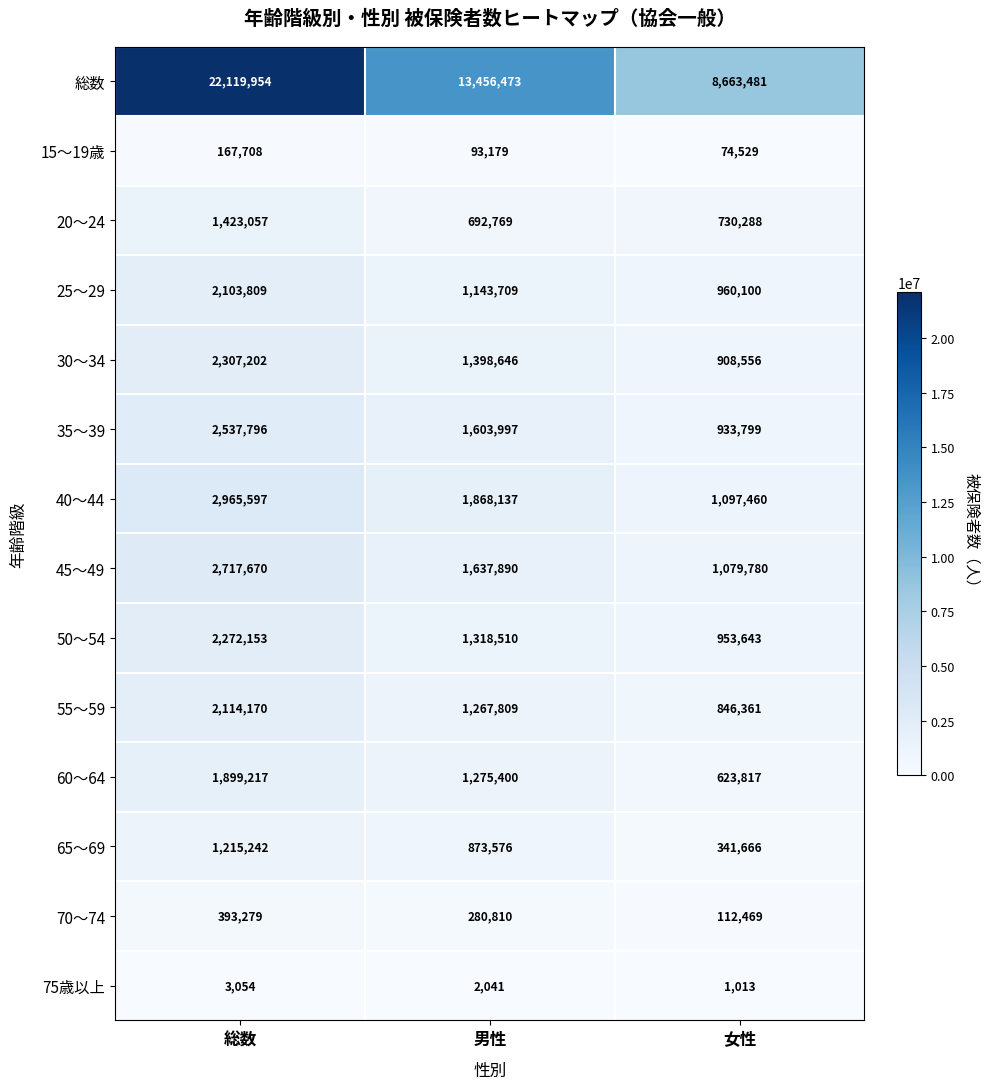

Where does the 40～44 series first go above 1868137?

総数